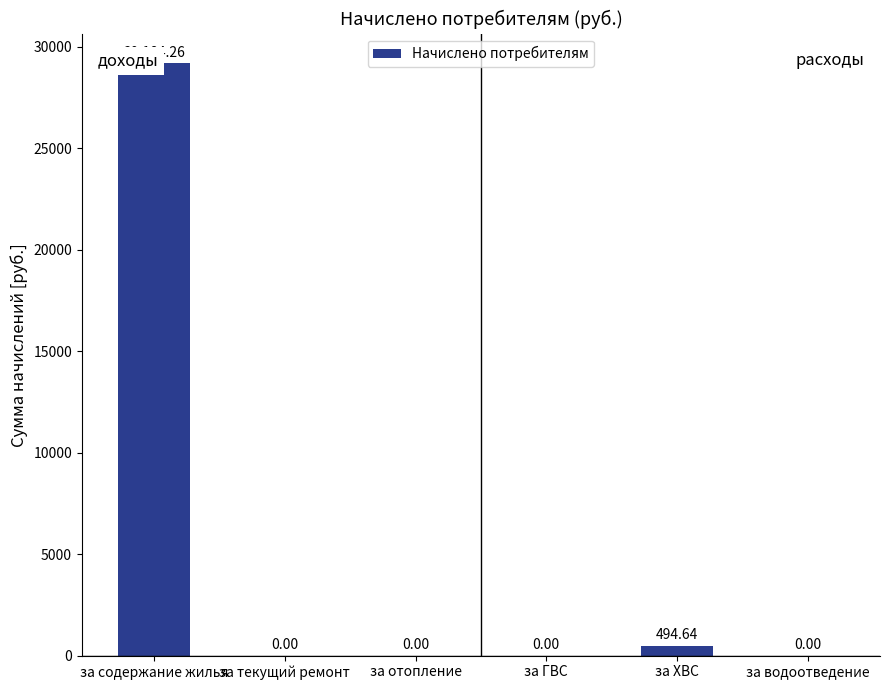

Are the bars horizontal?

No